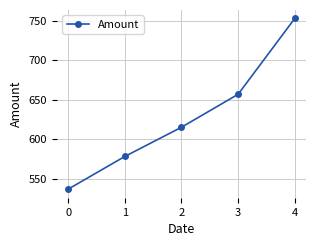

Rank the categories by value from highest to lowest.

4, 3, 2, 1, 0